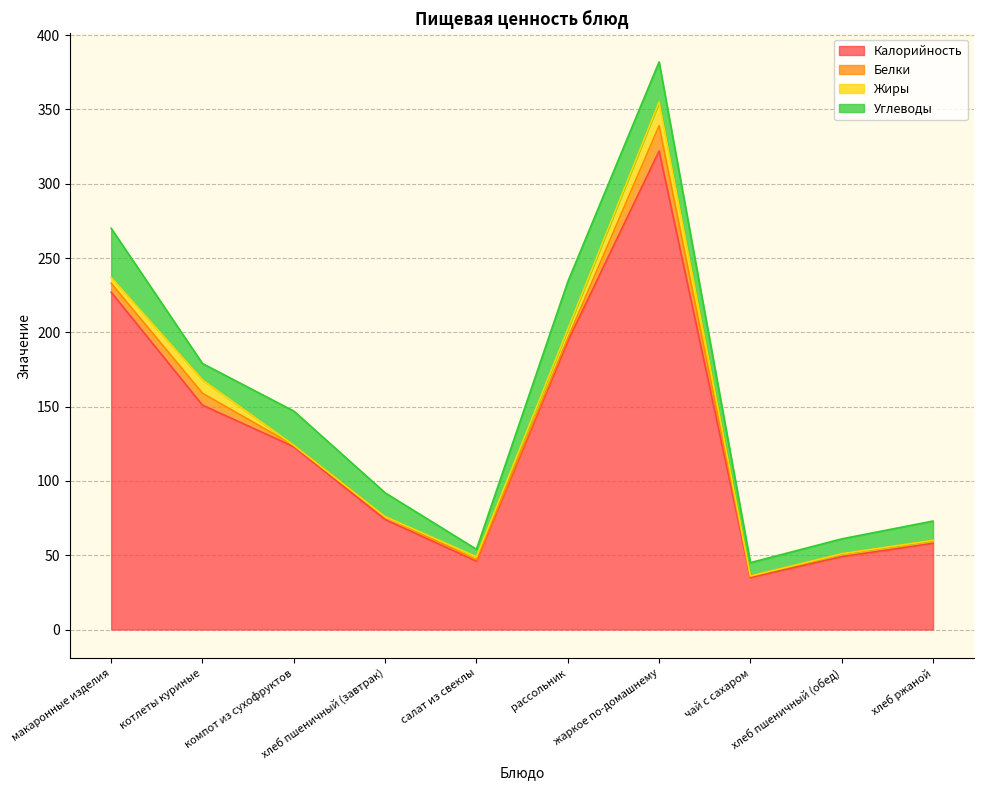

True or false: Калорийность and Жиры intersect in this chart.

False